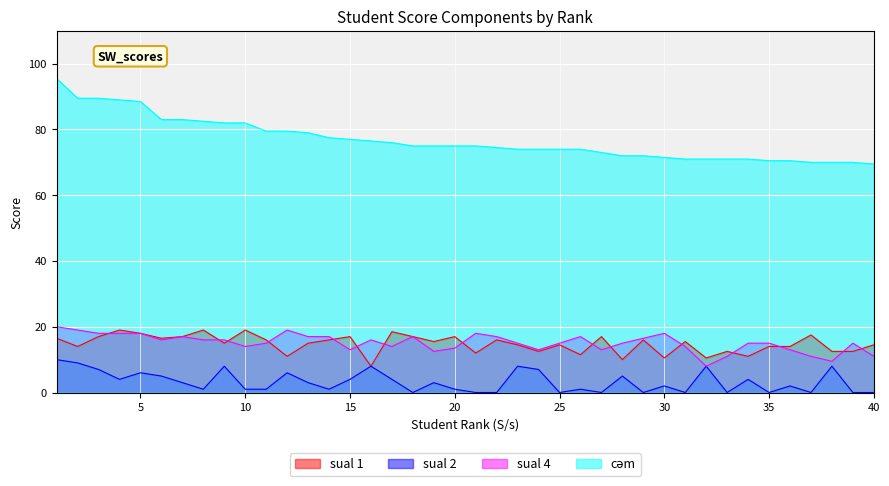

What is the total value across all series at 31?

100.5